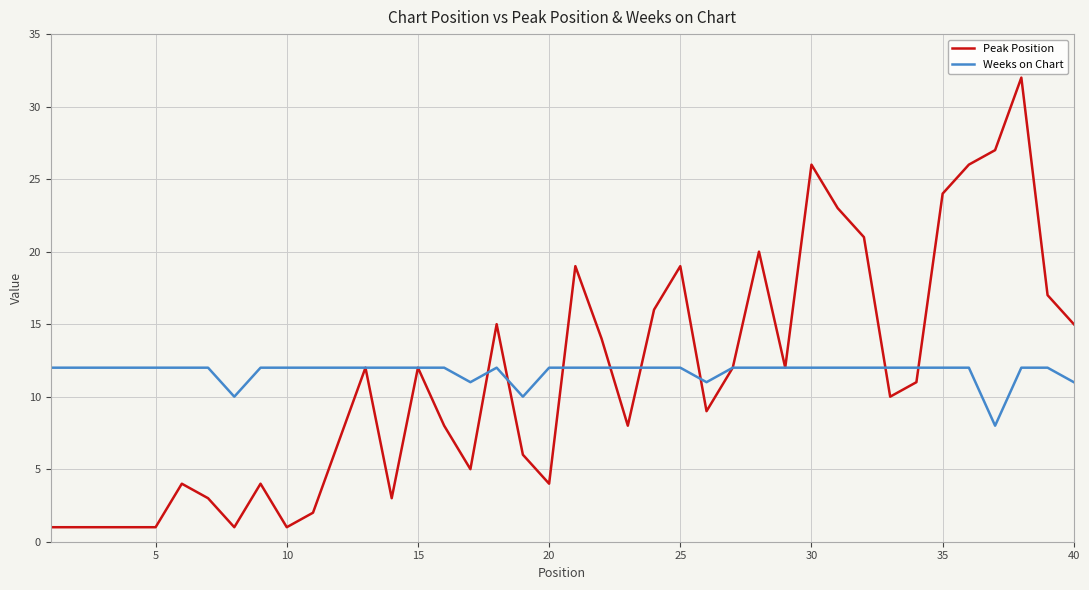

Which series has the largest range (max minus min)?

Peak Position